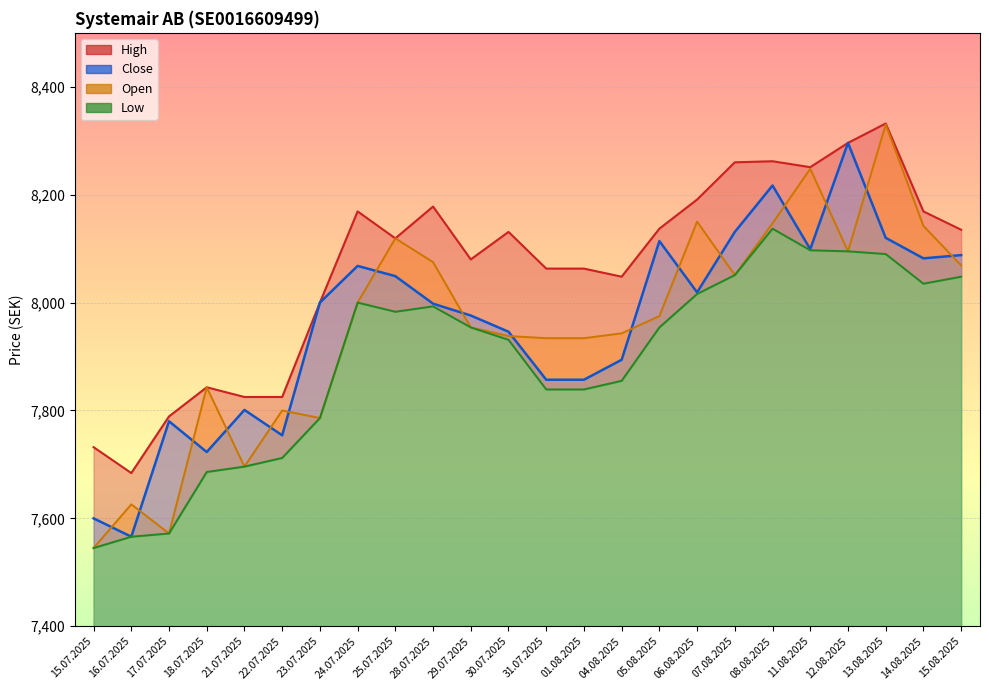

How many interior local peaks does the Close series have?

6